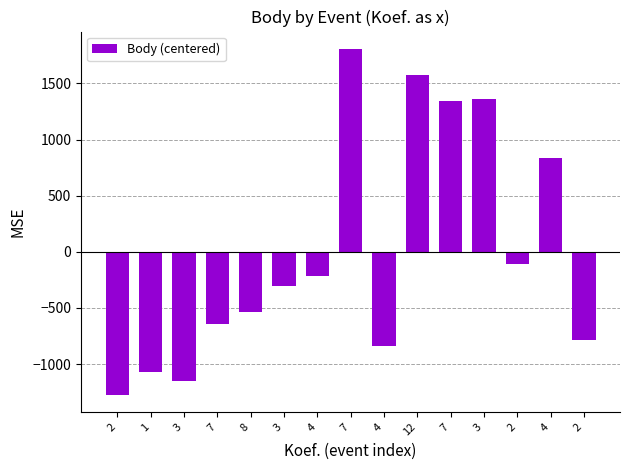

How many data points are less than -301?

8